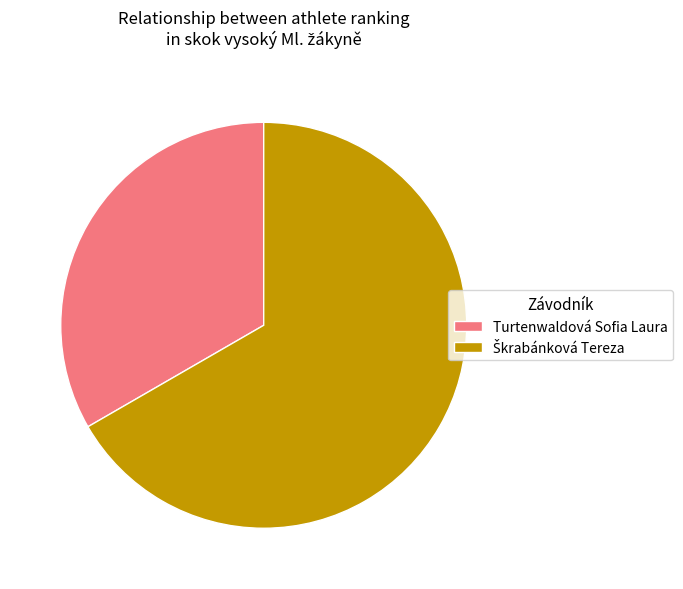

Does Turtenwaldová Sofia Laura represent more than half of the total?

No